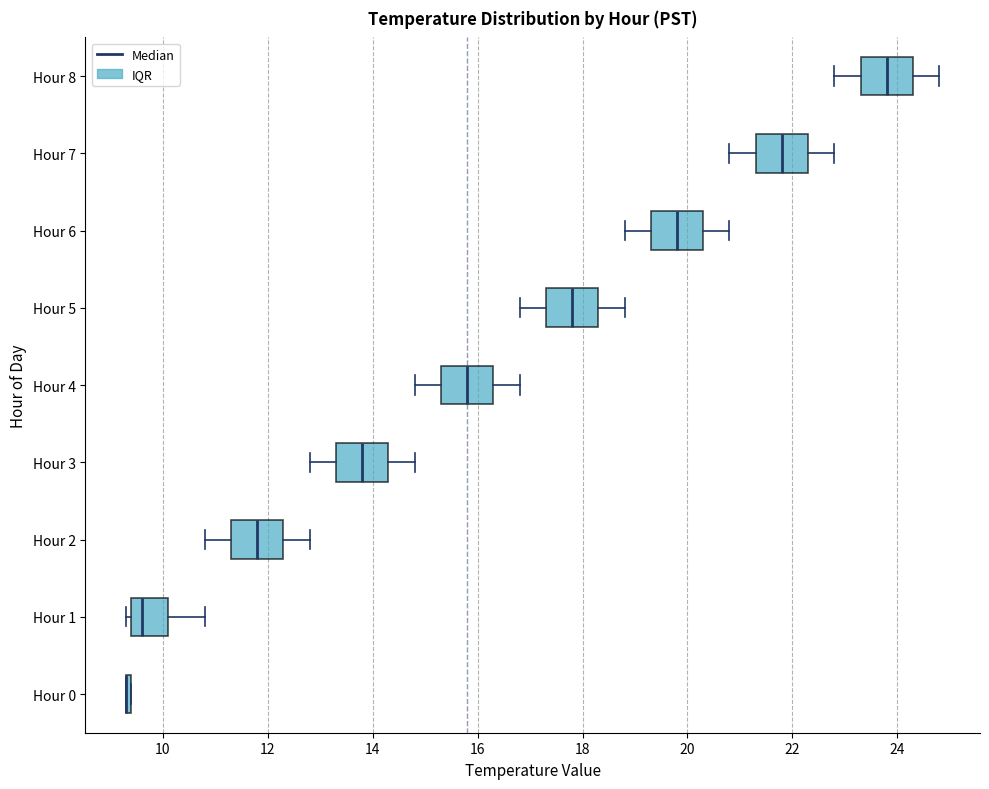

Where is the left edge of the box for Hour 5 on the x-axis? The values are not printed on the chart, so give them approximately, as read against the axis.

17.4